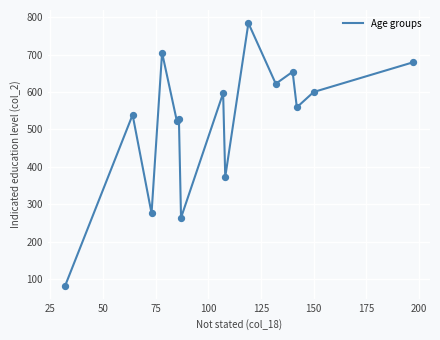

What is the minimum value shown in the chart?

83